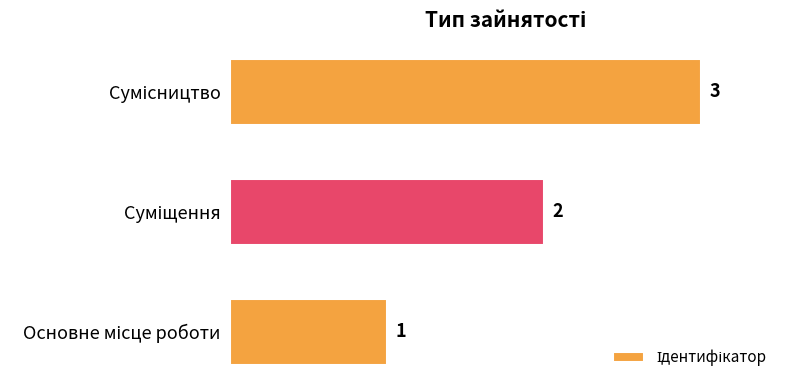

What is the greatest value displayed?

3